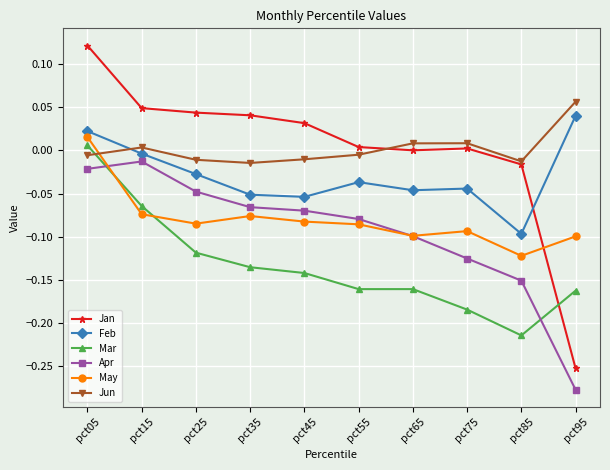

At which label does Apr reach its peak?

pct15